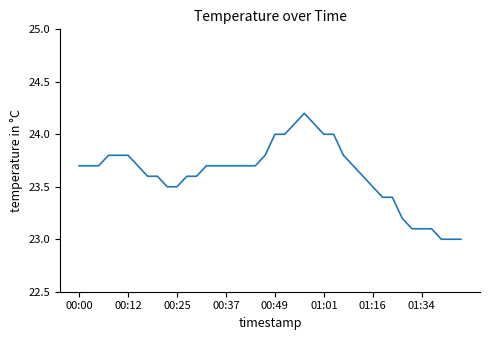

Does the chart display data point markers on the line(s)?

No